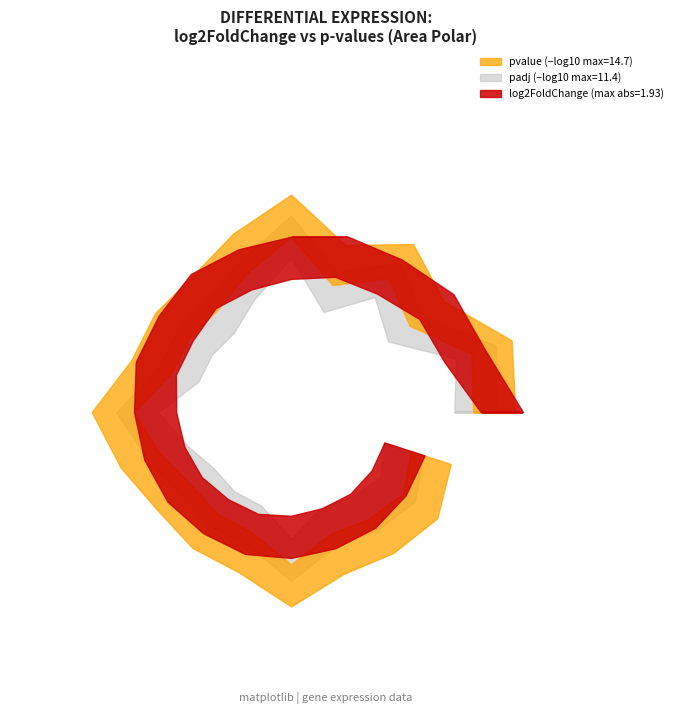

At which category does pvalue reach its first local peak?

LOC100651530